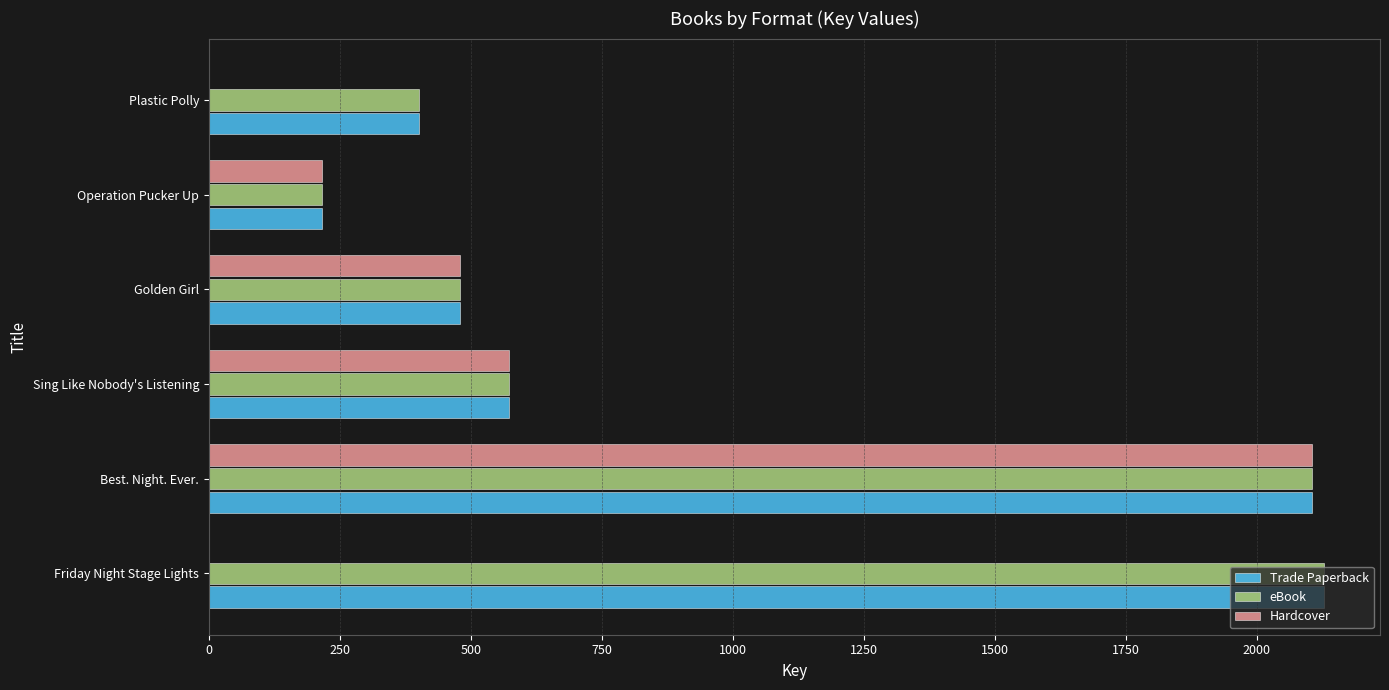

Which series has the widest spread of values?

Hardcover